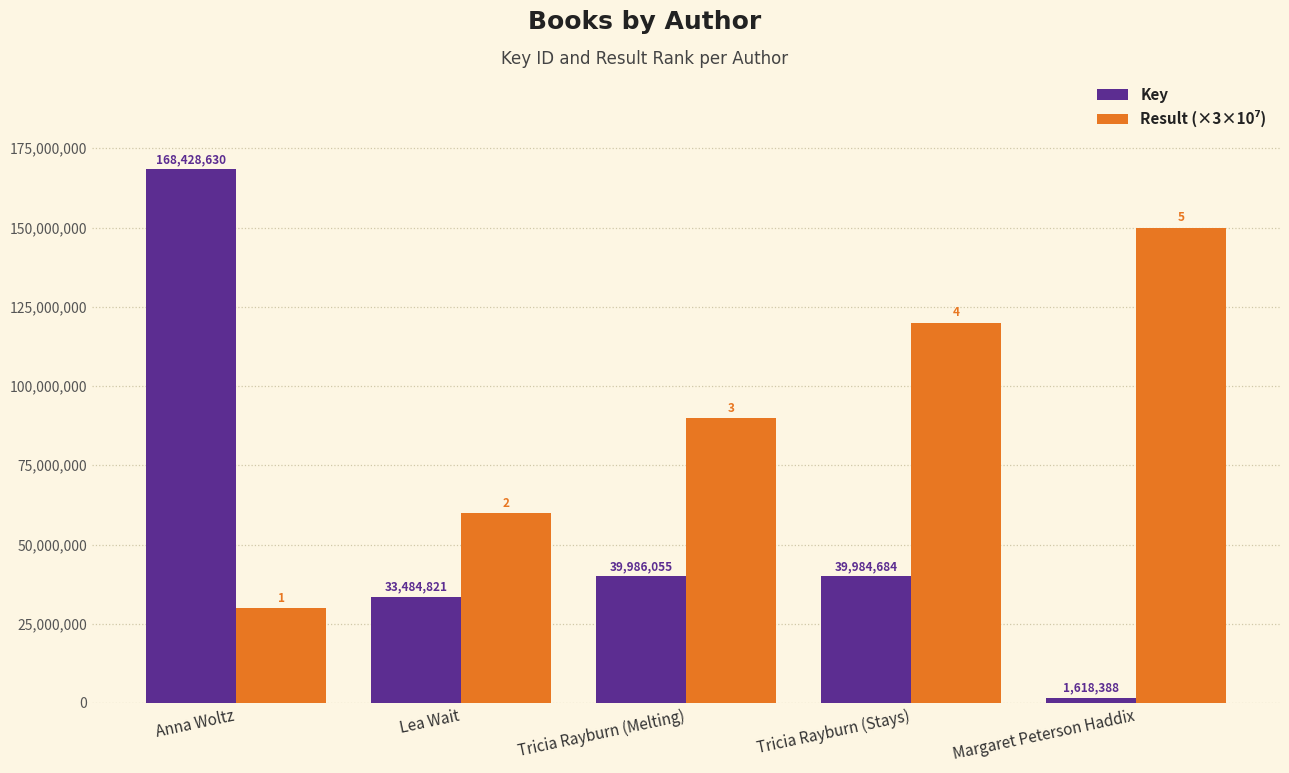

At which label is Key closest to 85023509?

Tricia Rayburn (Melting)